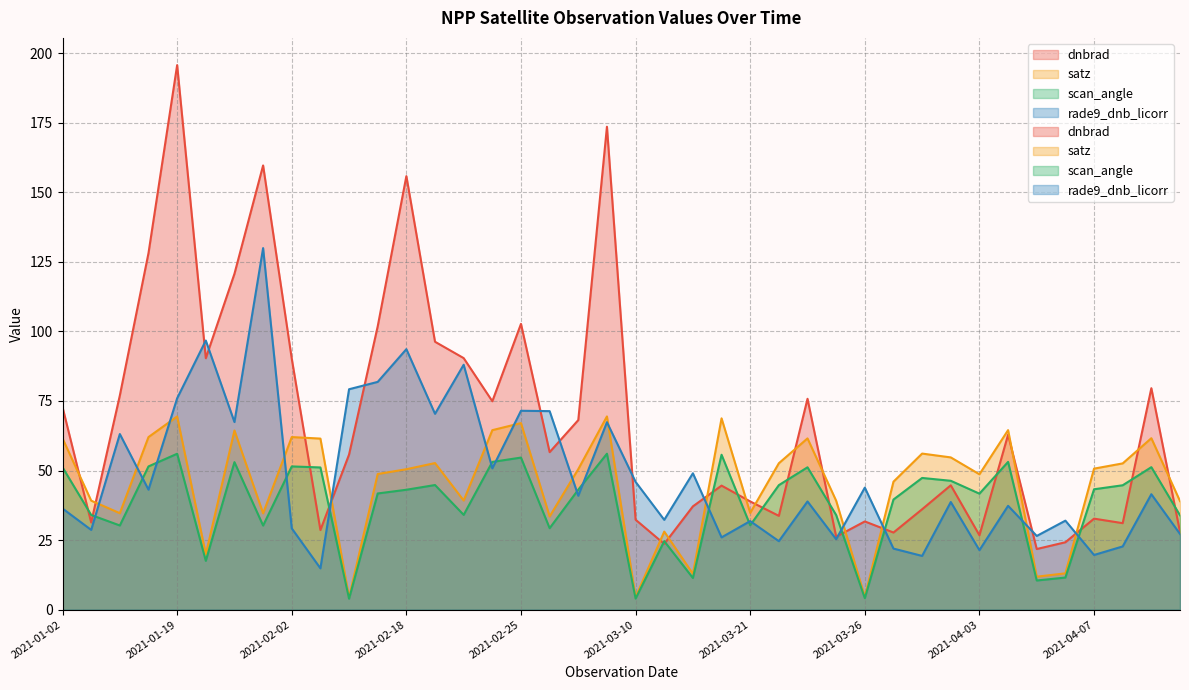

What are all the series names shown in the legend?

dnbrad, satz, scan_angle, rade9_dnb_licorr